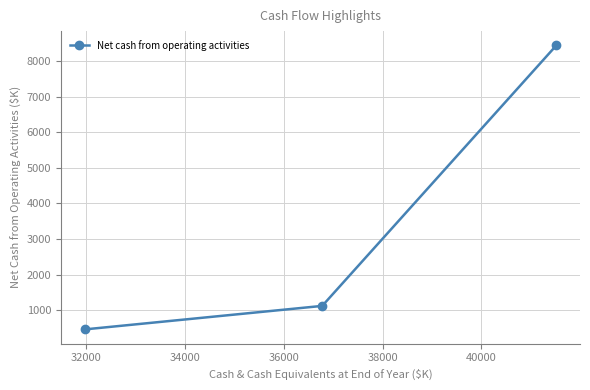

What is the greatest value displayed?

8447